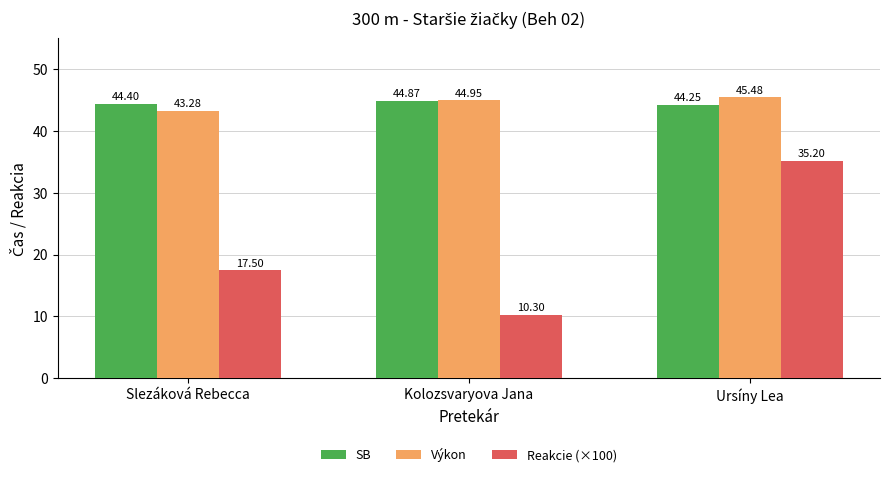

What are all the series names shown in the legend?

SB, Výkon, Reakcie (×100)